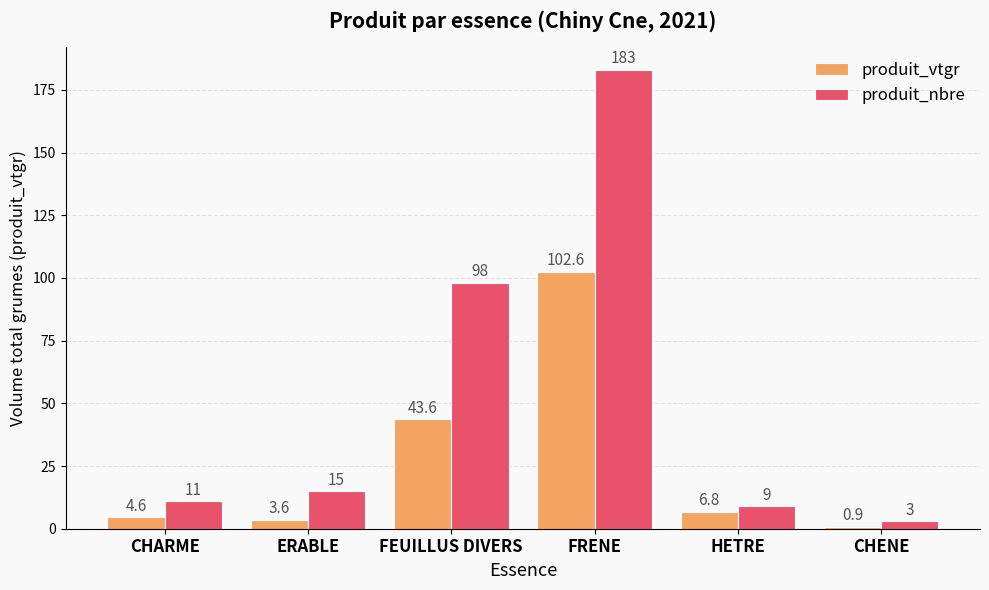

What position from the left is CHARME?

1